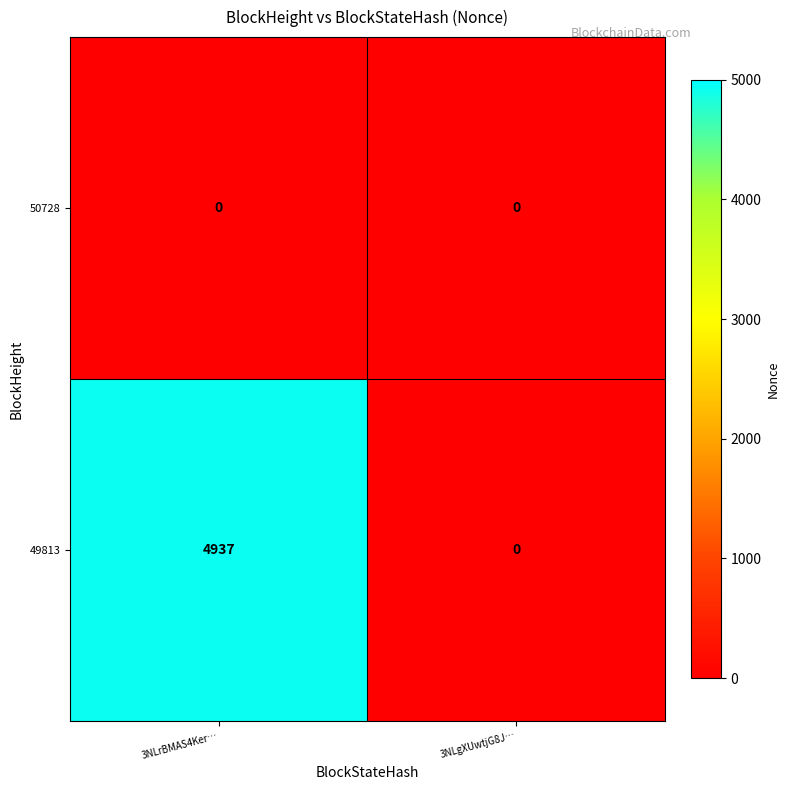

At which category is the sum across all series the highest?

3NLrBMAS4Ker…